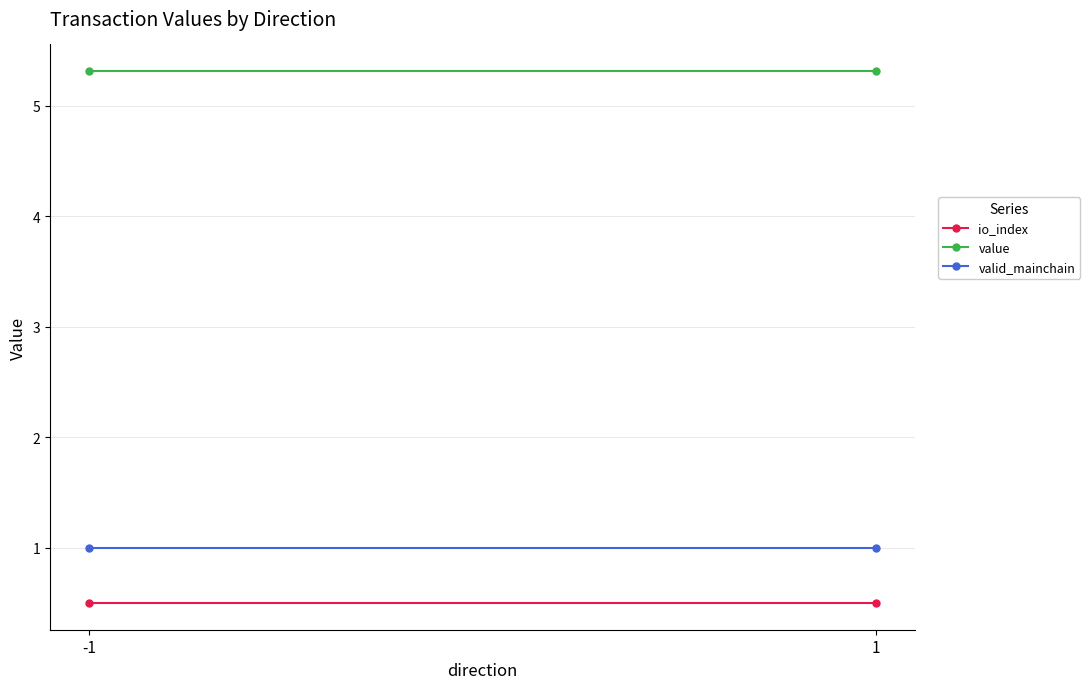

What is the maximum value shown in the chart?

5.3